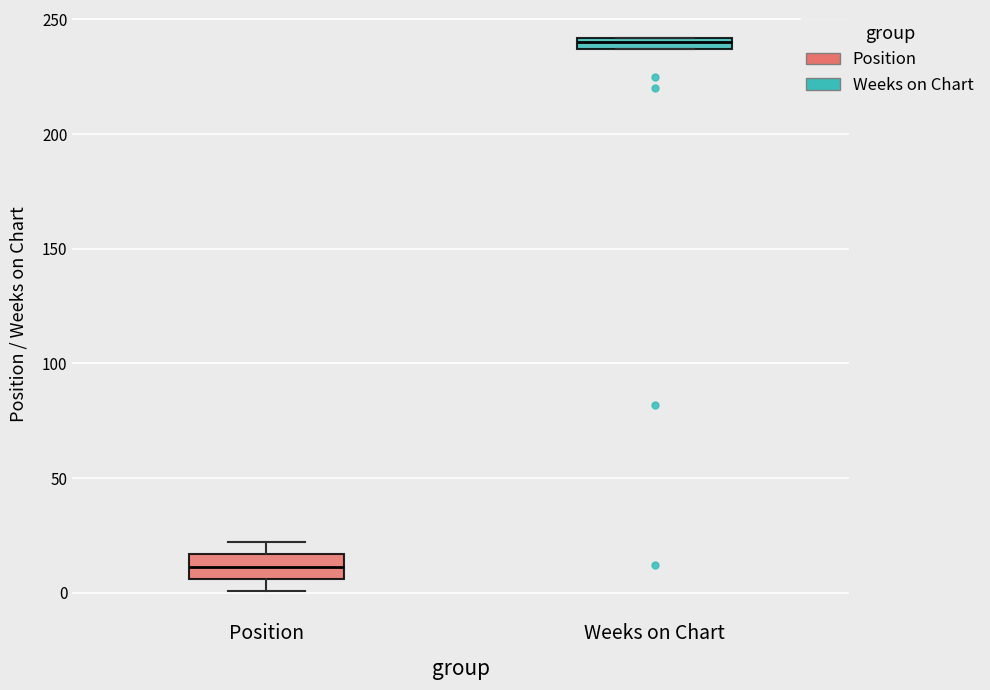

Which box is the tallest, from its lower edge to its upper edge?

Position